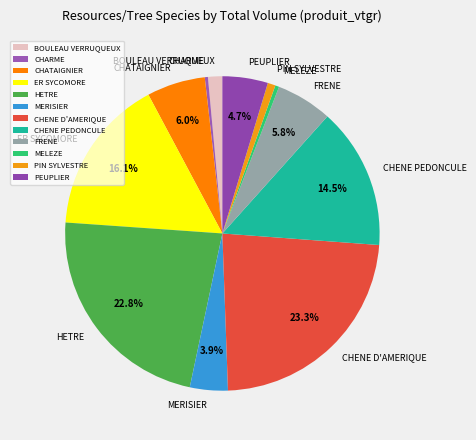

What percentage is the FRENE slice, to the nearest percent?

6%